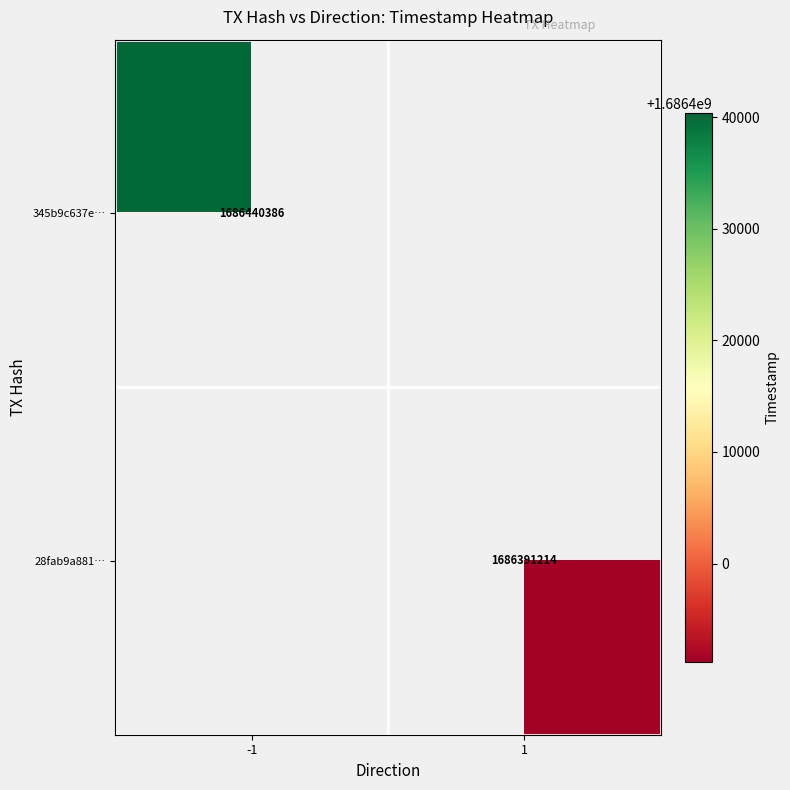

Is it true that 345b9c637e… equals 2550891725 at -1?

False